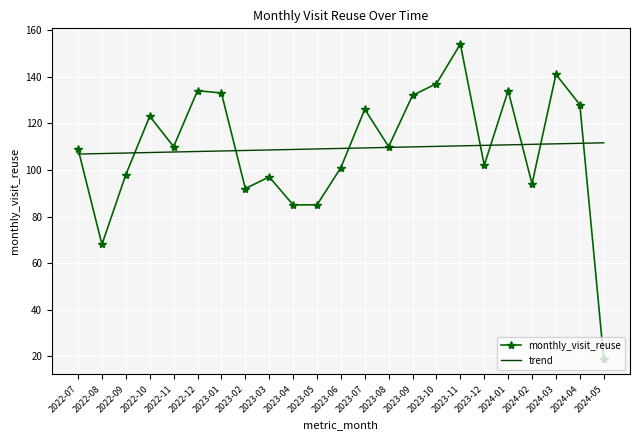

What is the approximate value of monthly_visit_reuse at 2023-05?

85.0